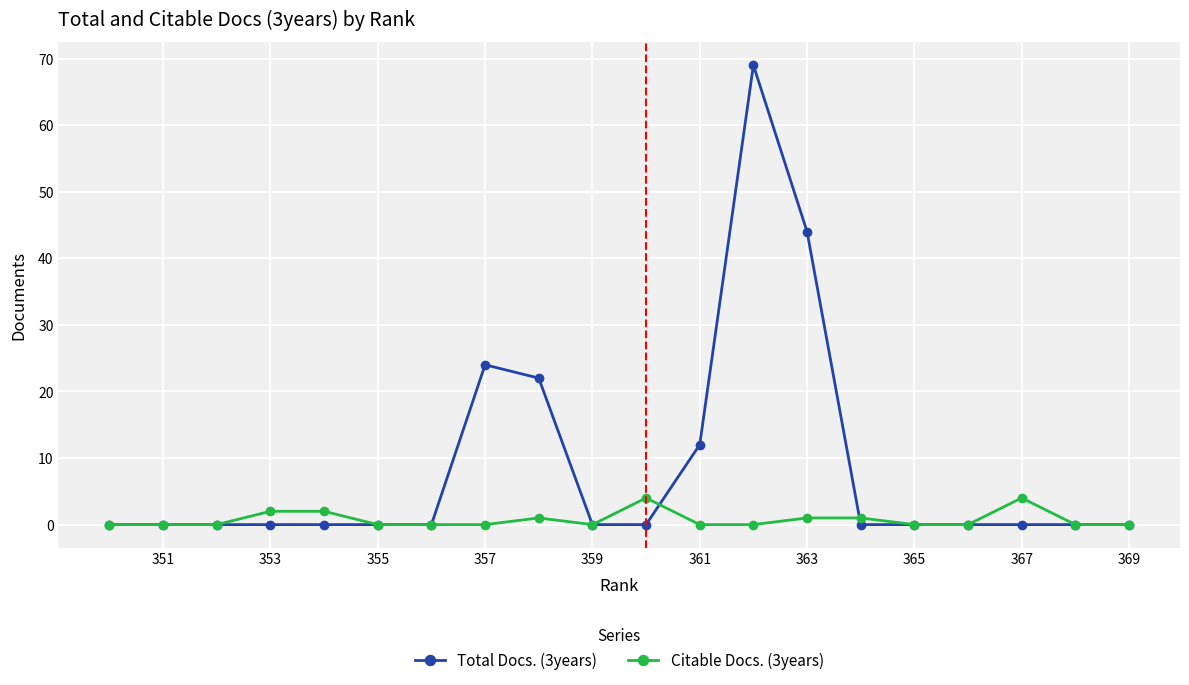

List the series in order of their peak value, lowest first.

Citable Docs. (3years), Total Docs. (3years)